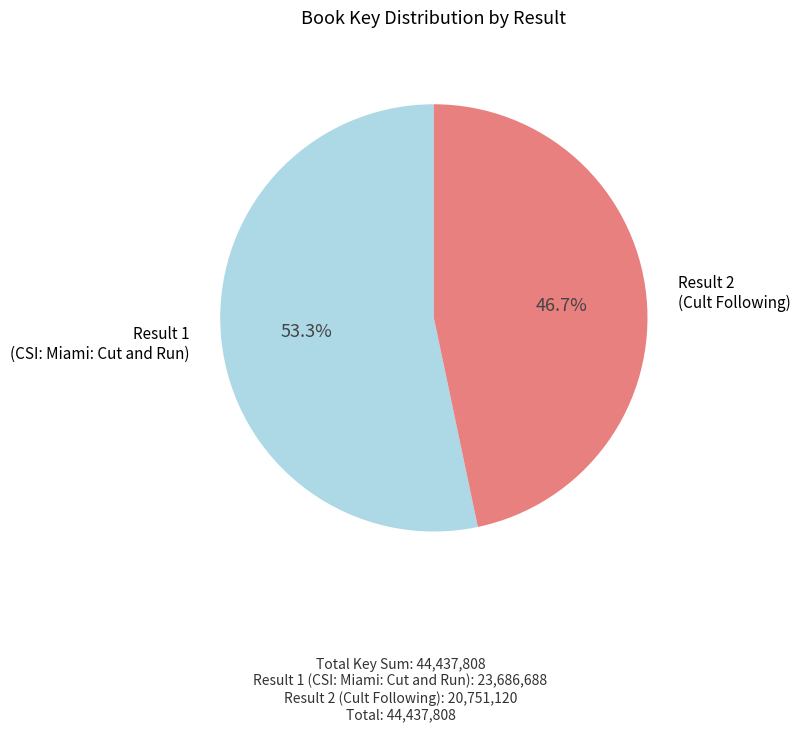

Is there any slice that represents more than half of the pie?

Yes